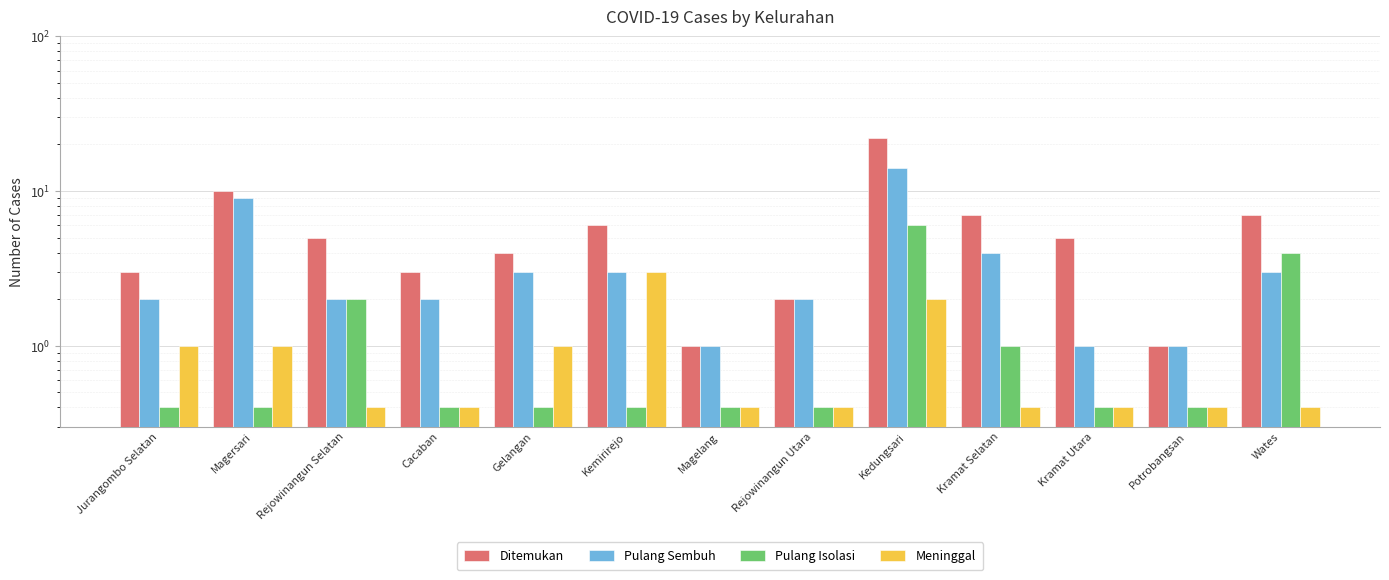

What is the average value of the Pulang Sembuh series?

3.6